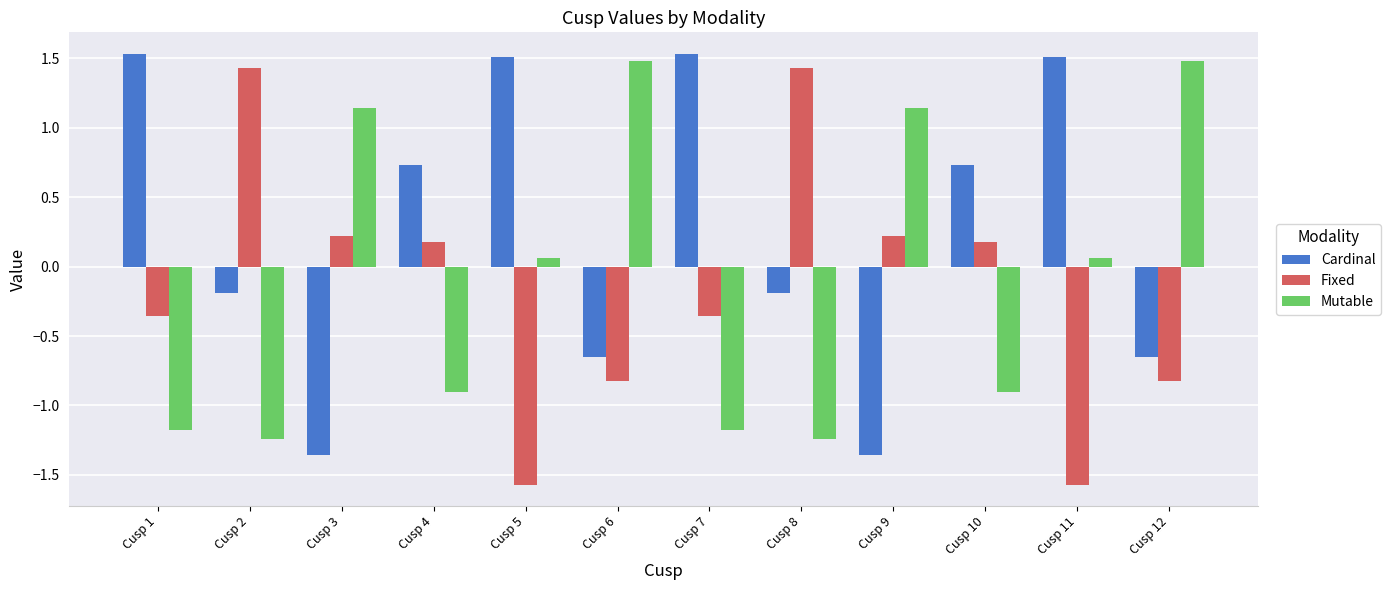

How many bars are there in total?

36